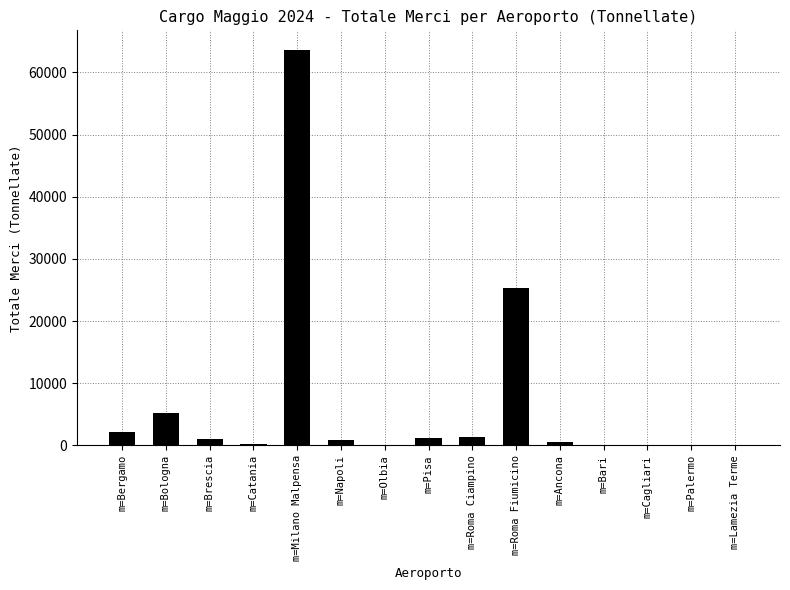

Where does the data first go above 895?

m=Bergamo